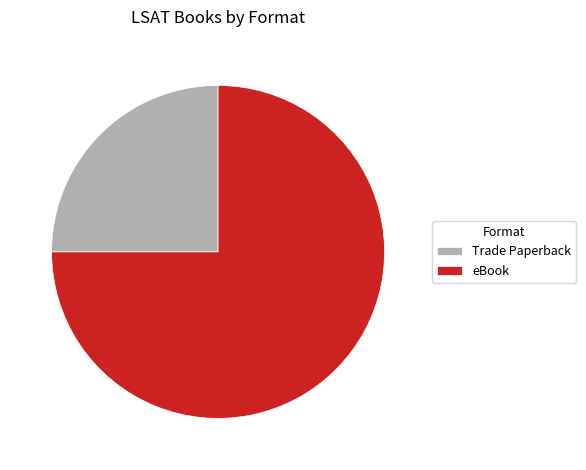

Which category has the smallest portion of the pie?

Trade Paperback